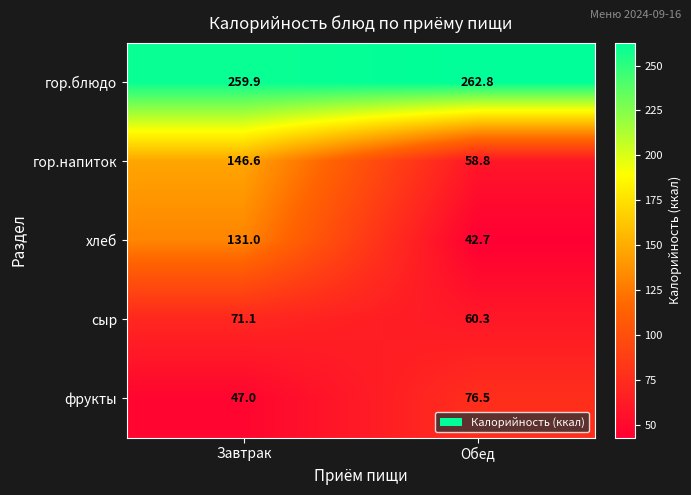

Reading left to right, what are all the values shown in this chart?

гор.блюдо: Завтрак=259.9	Обед=262.8
гор.напиток: Завтрак=146.6	Обед=58.8
хлеб: Завтрак=131.0	Обед=42.7
сыр: Завтрак=71.1	Обед=60.3
фрукты: Завтрак=47.0	Обед=76.5